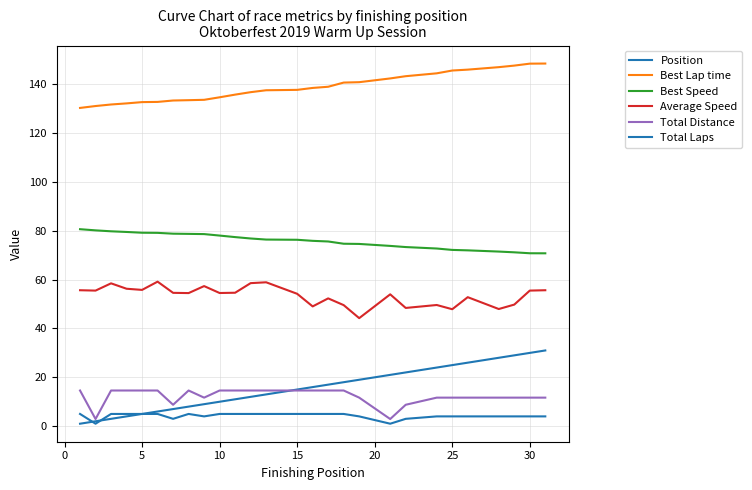

Count the number of categories in the chart.

27